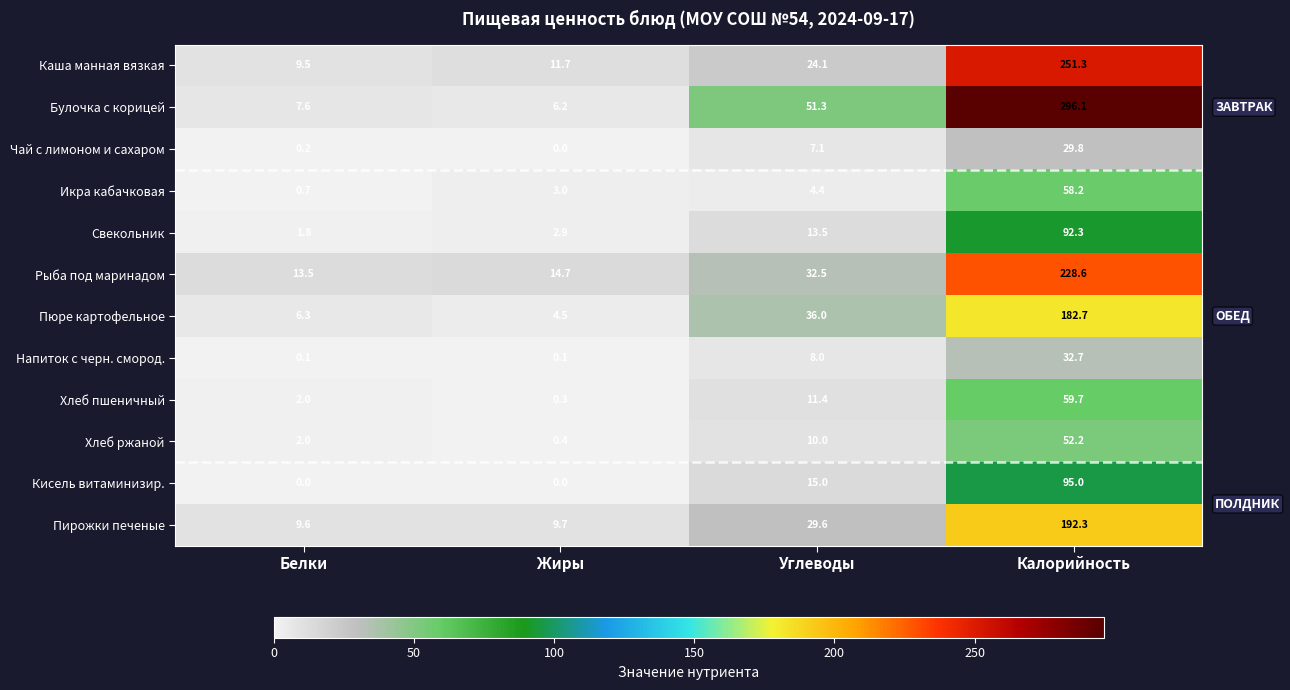

Rank the series at Калорийность from highest to lowest value.

Булочка с корицей, Каша манная вязкая, Рыба под маринадом, Пирожки печеные, Пюре картофельное, Кисель витаминизир., Свекольник, Хлеб пшеничный, Икра кабачковая, Хлеб ржаной, Напиток с черн. смород., Чай с лимоном и сахаром